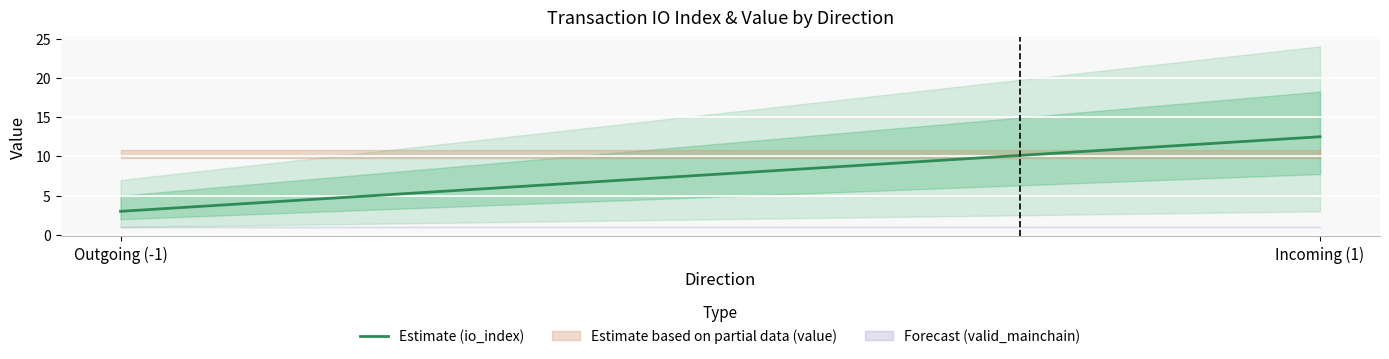

What is the lowest value of the Estimate (io_index) series?

3.0